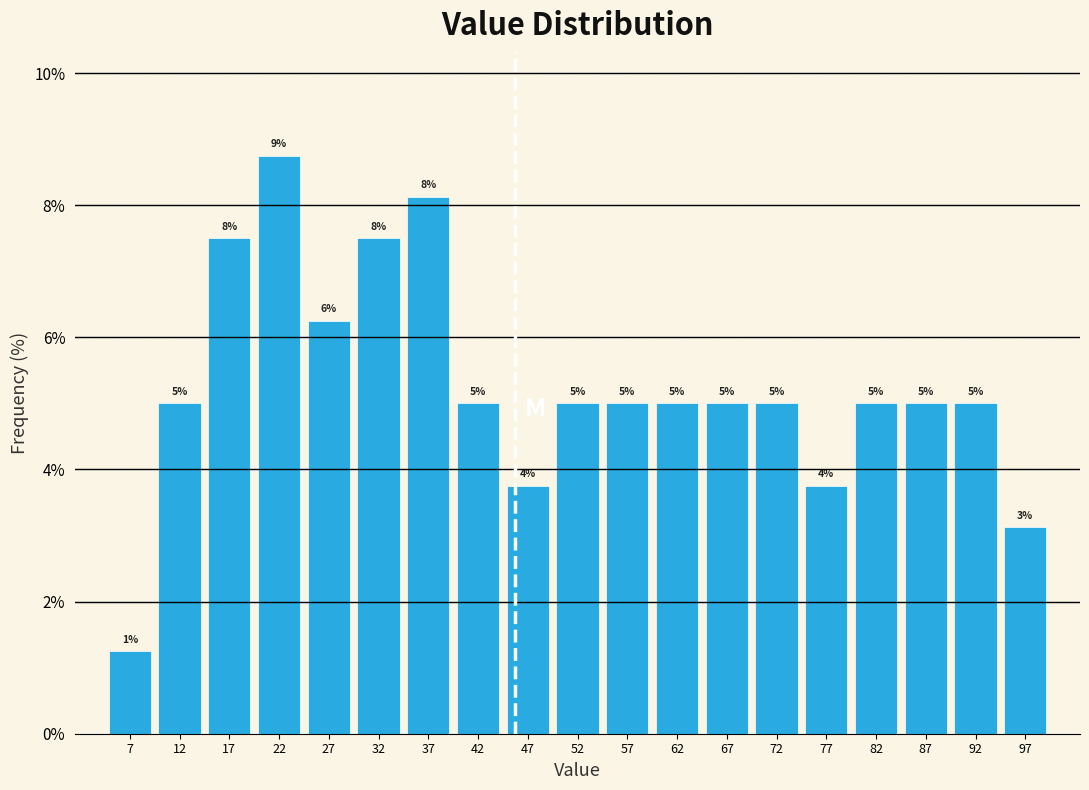

Which range on the x-axis has the tallest bar?

20 to 25